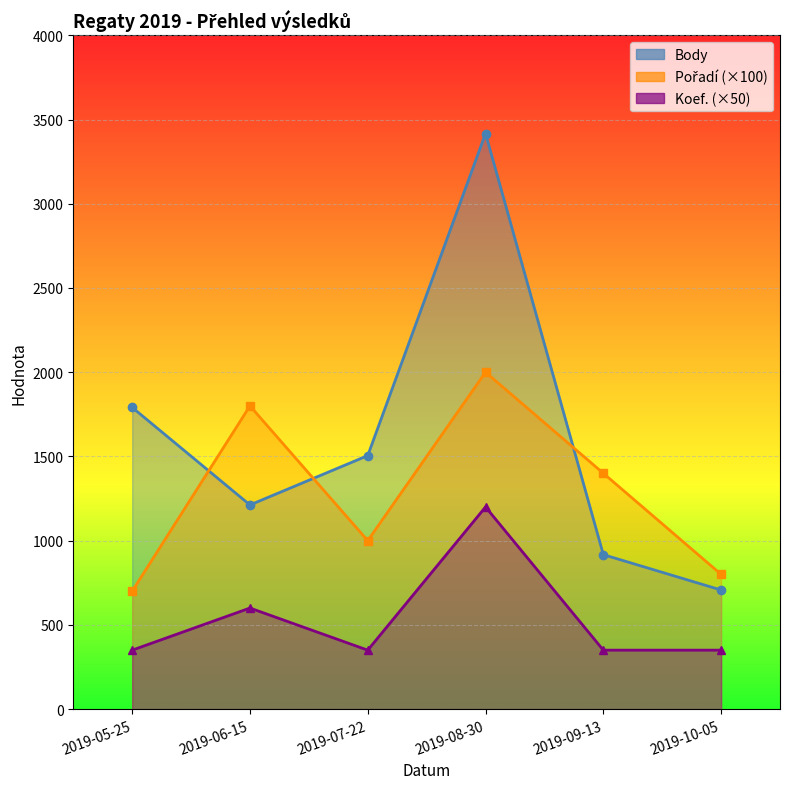

List the series in order of their overall mean, lowest first.

Koef., Pořadí, Body